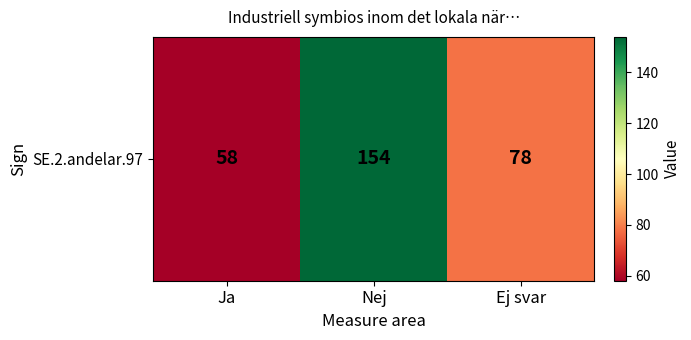

Where is the data nearest to the value 106?

Ej svar